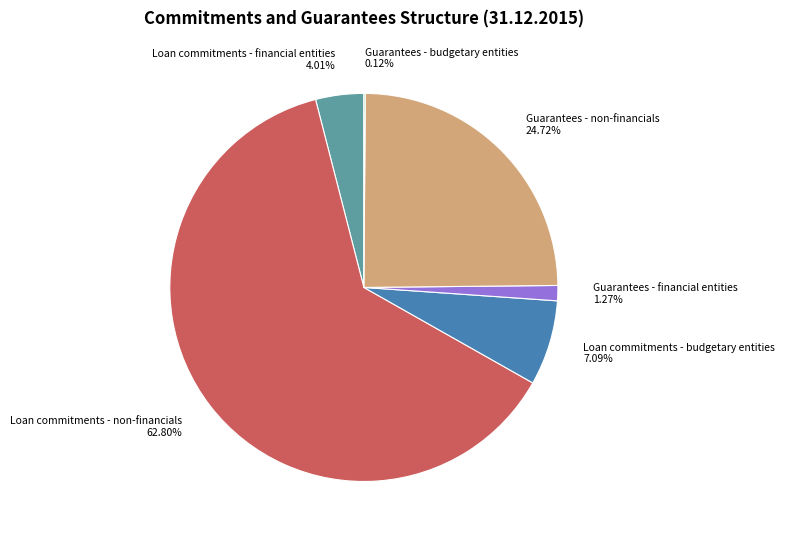

To the nearest percent, what is the difference between the largest and smallest slice percentages?

63%